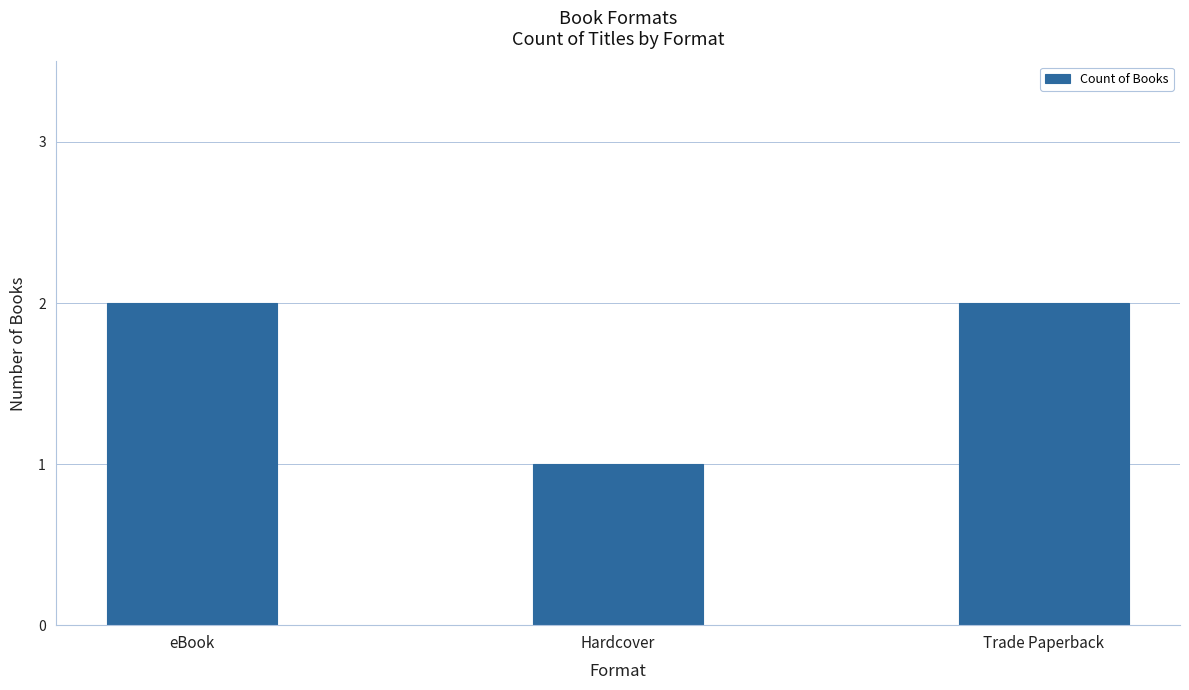

How many values are between 1 and 2?

3